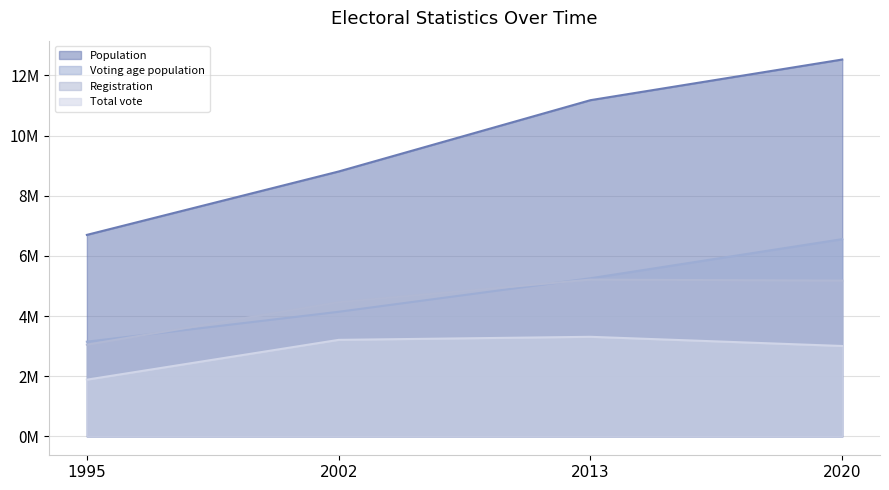

True or false: Registration has a value of 1299886 at 2013.

False